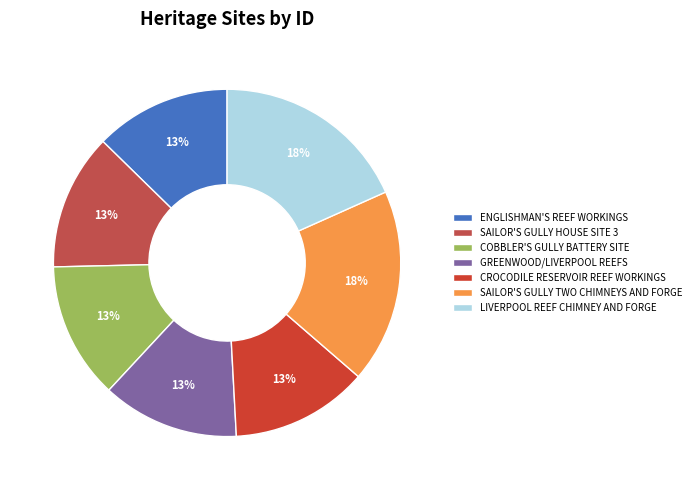

To the nearest percent, what percentage of the pie is COBBLER'S GULLY BATTERY SITE?

13%